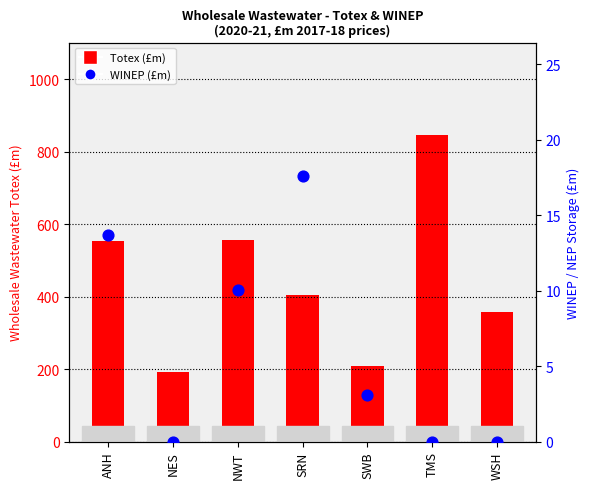

Which series has the widest spread of Y values?

Totex (£m)